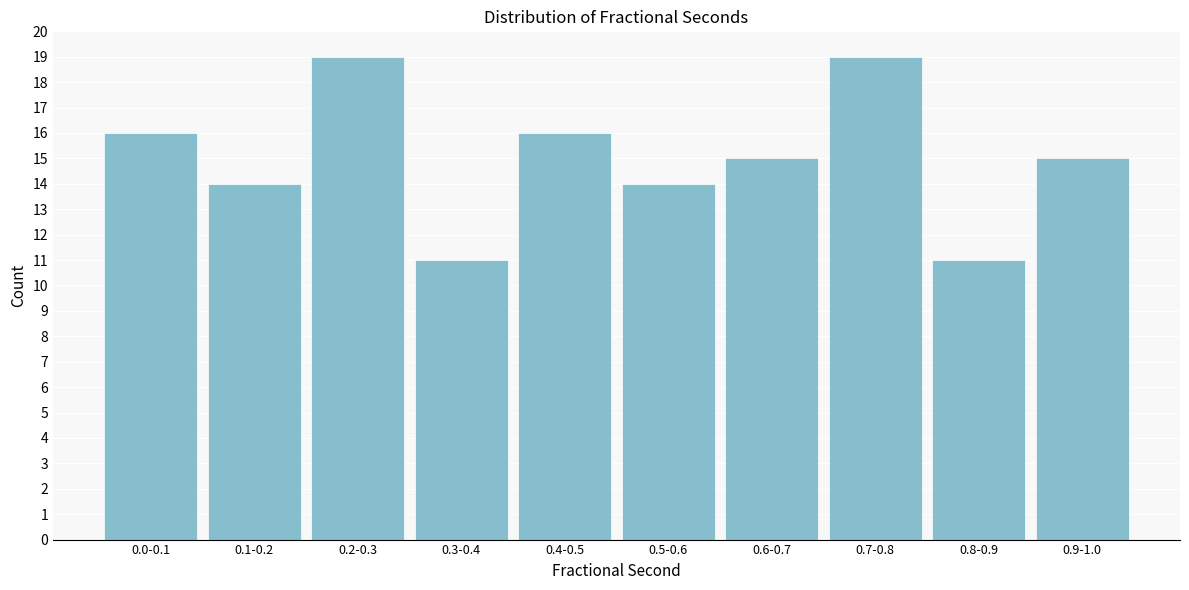

Reading right to left, transcribe all the data shown in this chart.

15	11	19	15	14	16	11	19	14	16